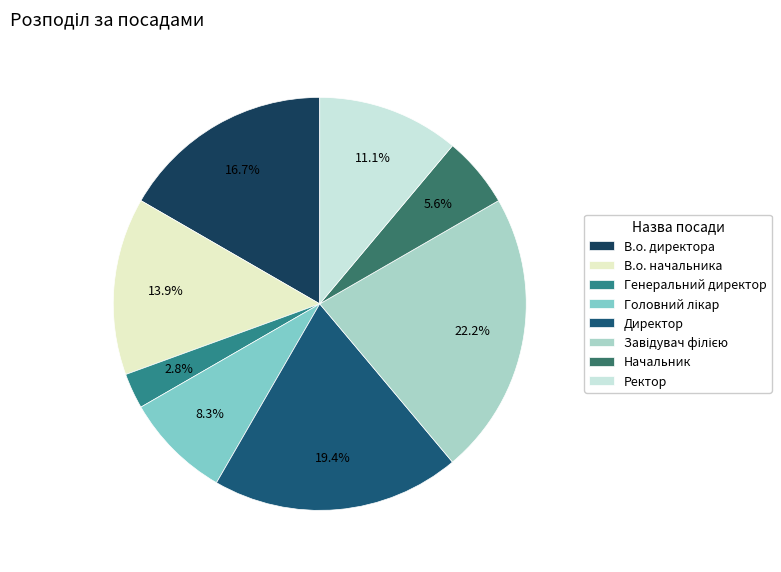

Which slice is the largest?

Завідувач філією